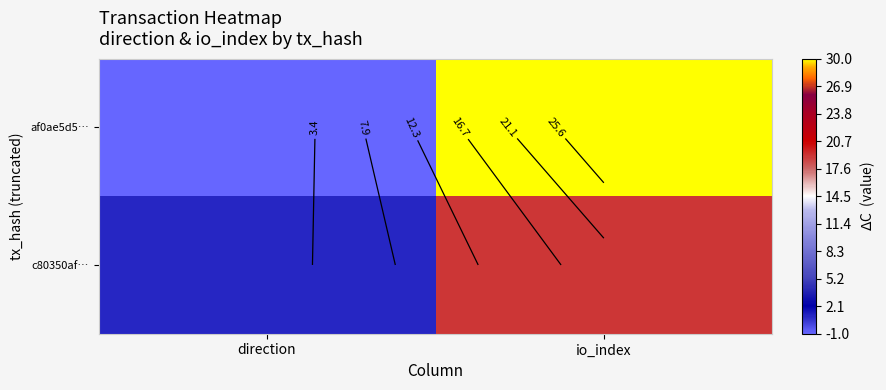

Count the af0ae5d5… values in the range -1 to 30.

2